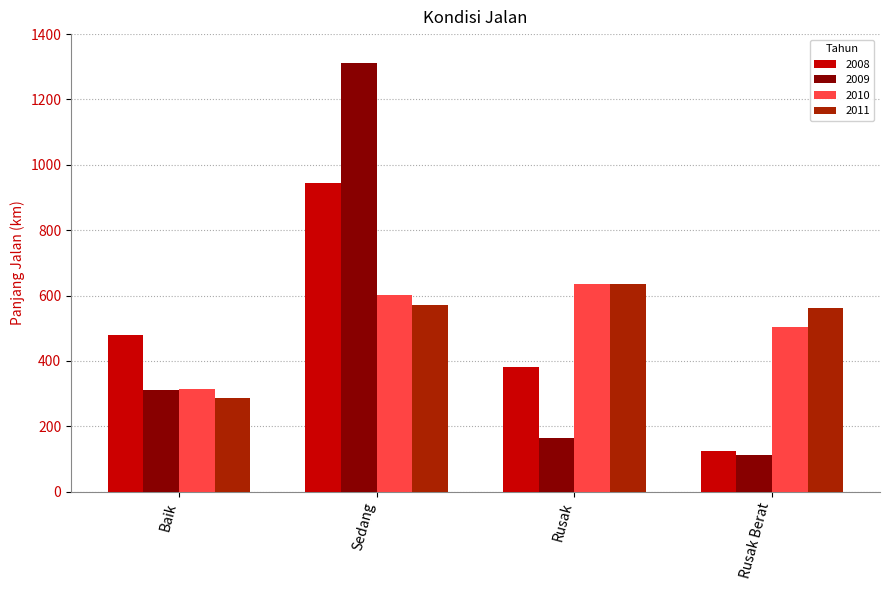

What is the label of the 3rd bar from the left?

Rusak